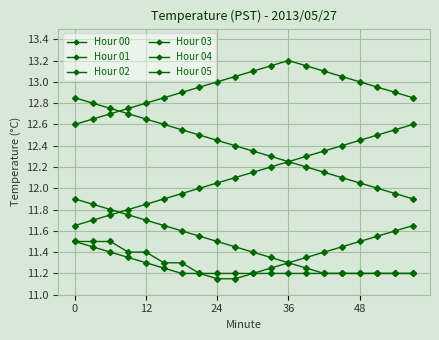

What is the label of the 4th point from the left?

36